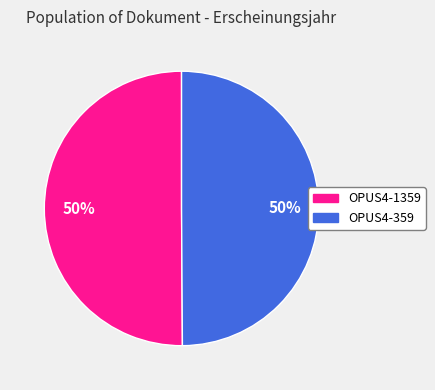

To the nearest percent, what percentage of the pie is OPUS4-1359?

50%